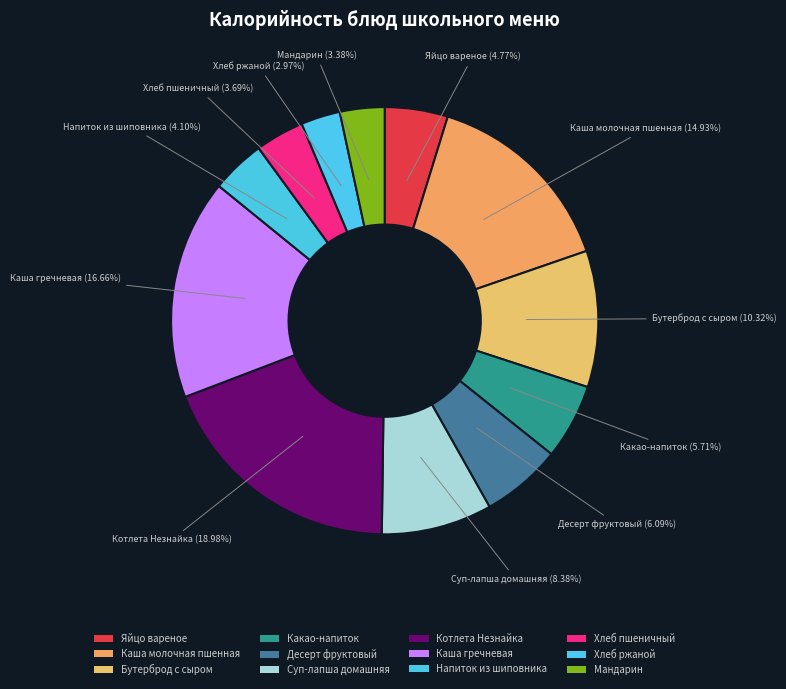

What is the total percentage of Хлеб ржаной and Десерт фруктовый?

9.1%